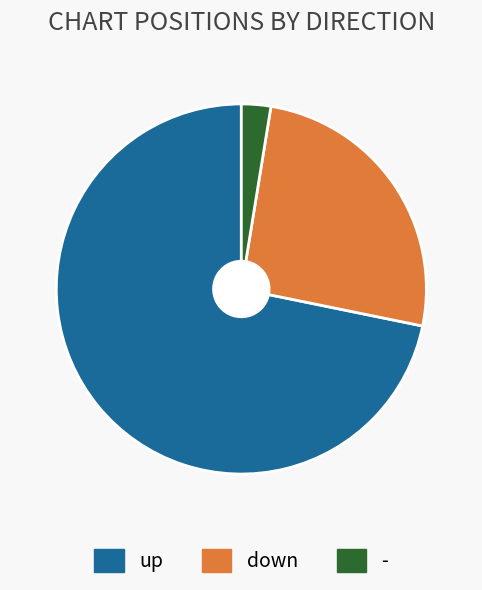

How many segments does this pie chart have?

3